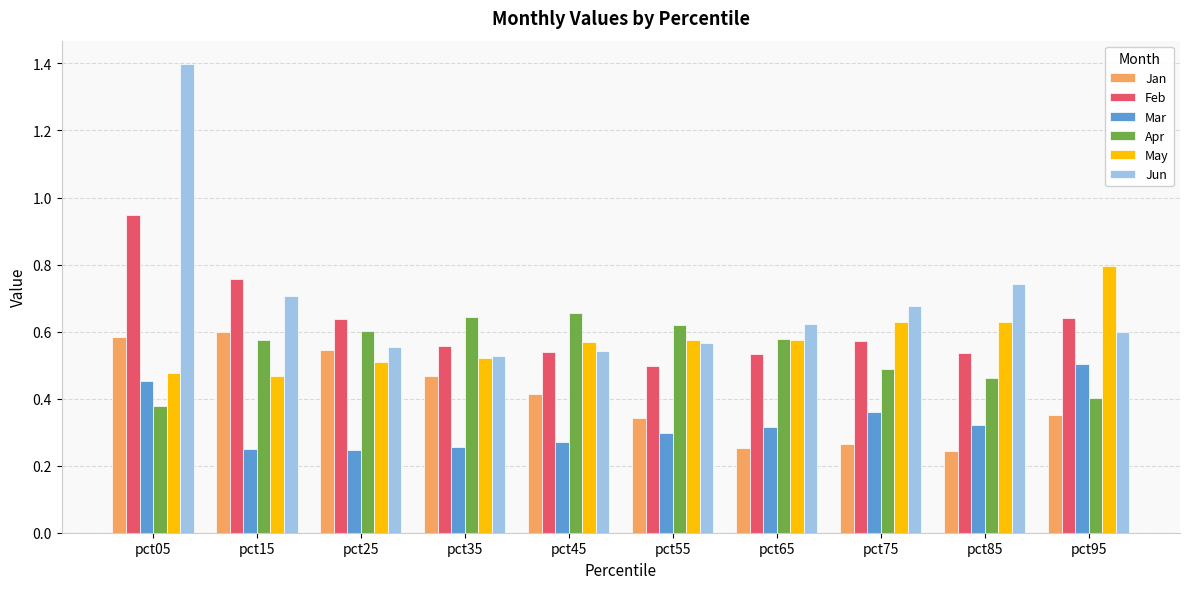

Which series has the largest total across all categories?

Jun